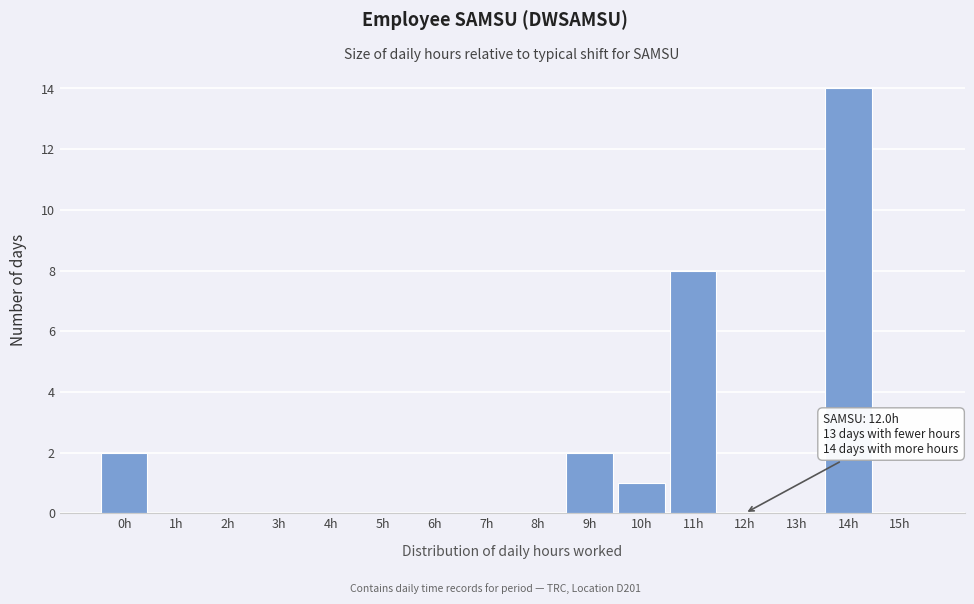

Reading right to left, transcribe all the data shown in this chart.

15h=0	14h=14	13h=0	12h=0	11h=8	10h=1	9h=2	8h=0	7h=0	6h=0	5h=0	4h=0	3h=0	2h=0	1h=0	0h=2